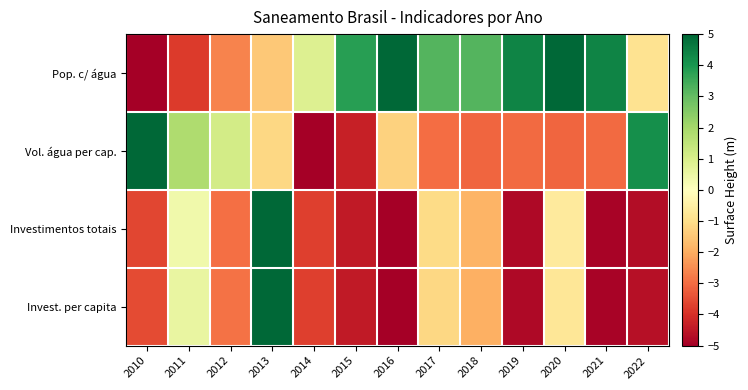

Count the number of data series in this chart.

4